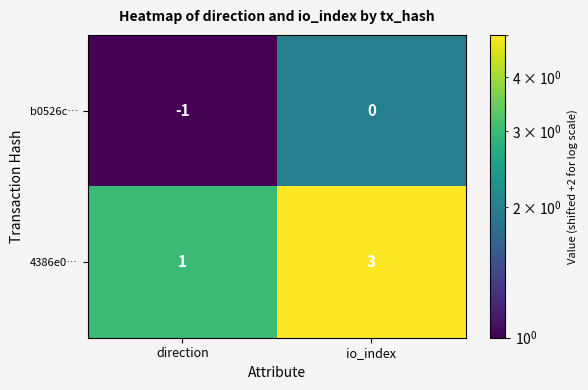

How many distinct data groups are displayed?

2